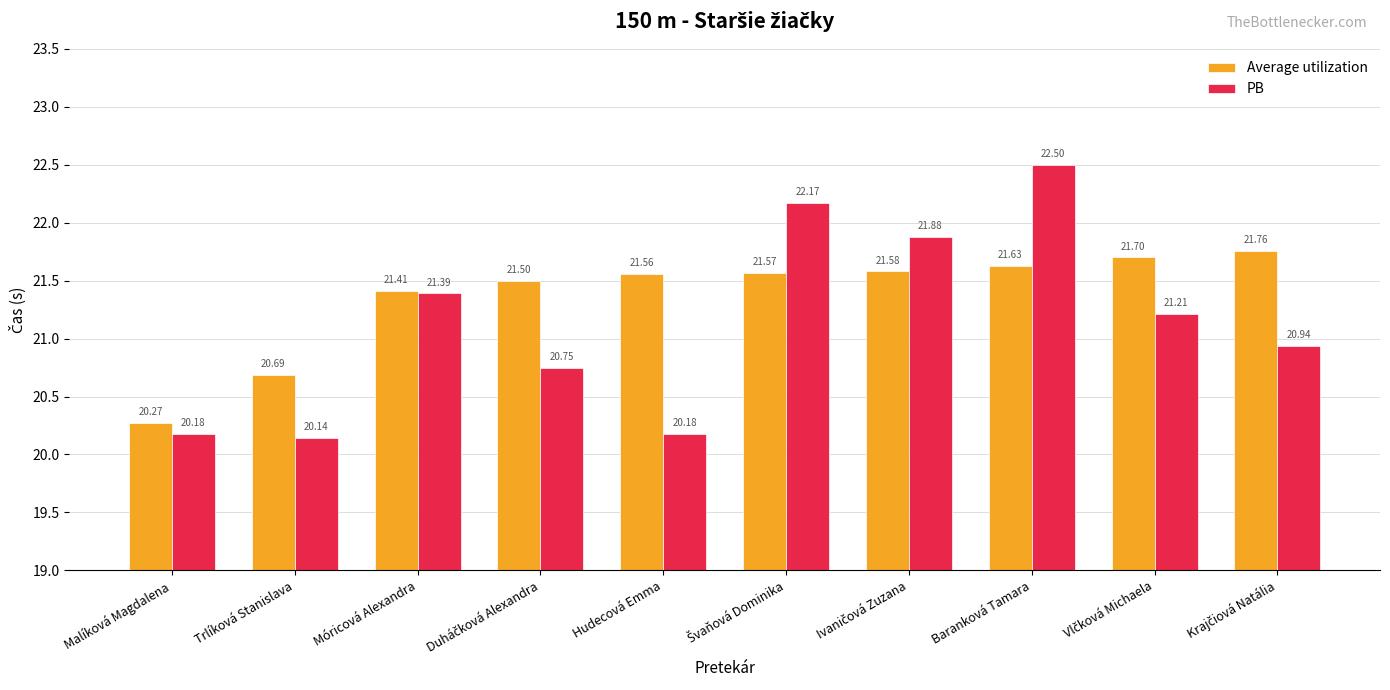

What is the lowest value of the Average utilization series?

20.3